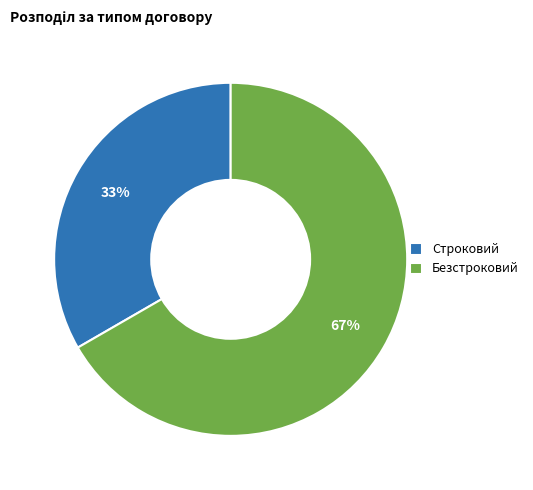

What percentage is the Строковий slice, to the nearest percent?

33%